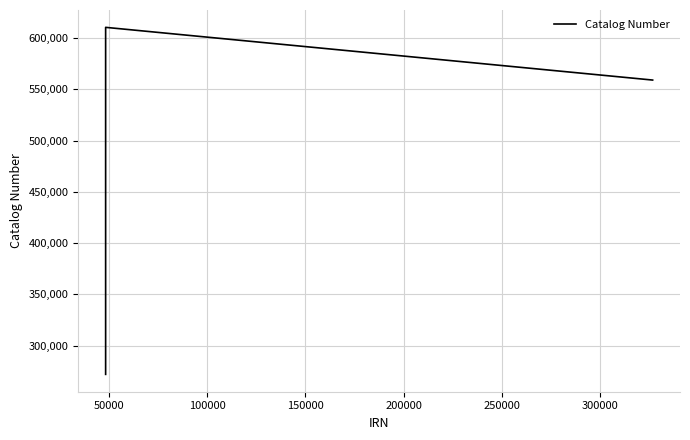

What is the difference between the maximum and minimum values?

338553